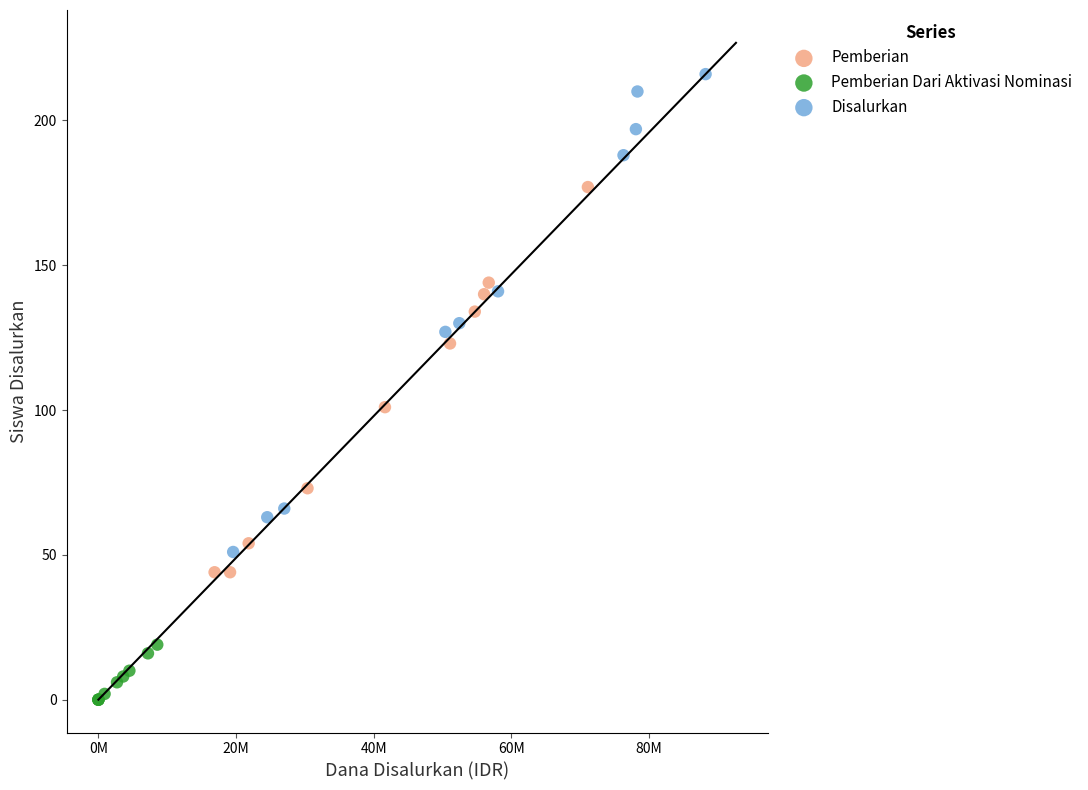

Which series contains the lowest Y value?

Pemberian Dari Aktivasi Nominasi